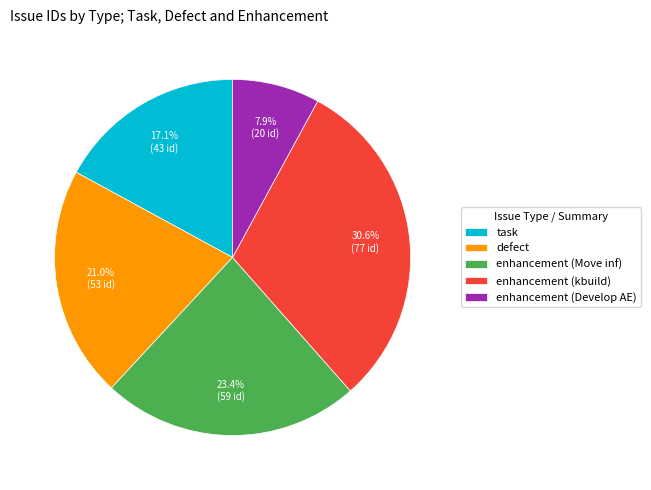

What portion of the pie excludes enhancement (Develop AE)?

92.1%